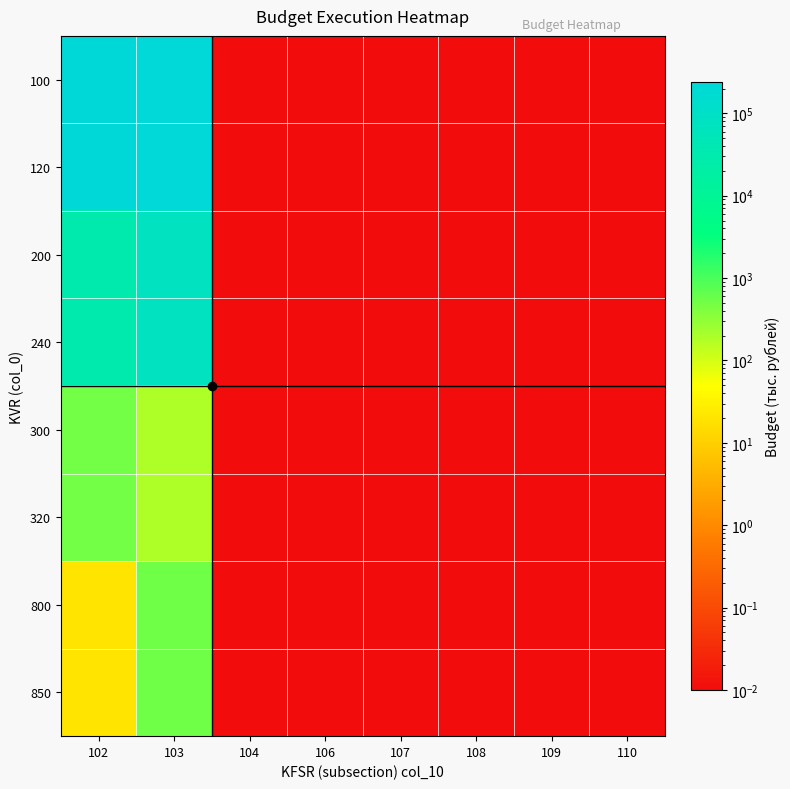

List the series in order of their peak value, highest first.

100, 120, 200, 240, 800, 850, 300, 320